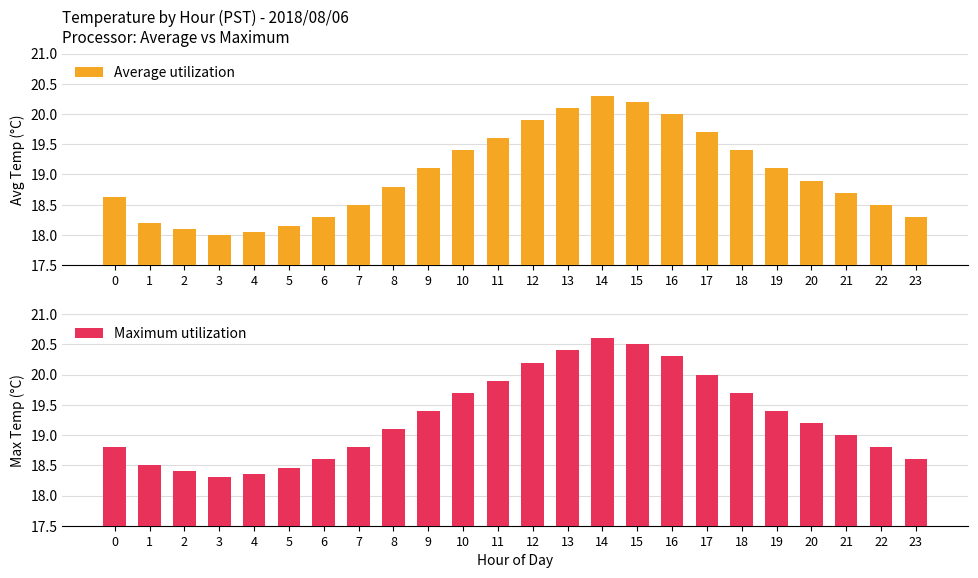

Rank the series at 10 from highest to lowest value.

Maximum utilization, Average utilization